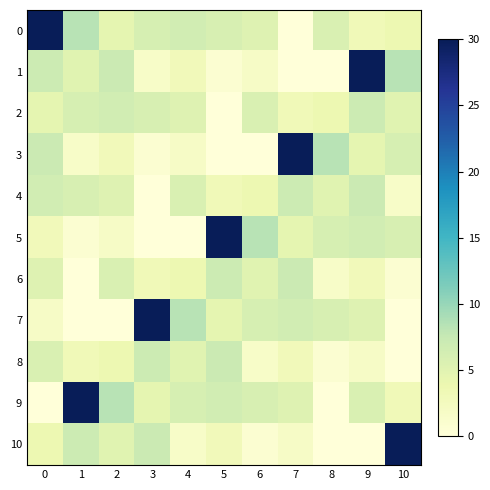

Reading left to right, list all the values displayed in this chart.

0: 0=30.0	1=8.2	2=4.6	3=6.0	4=6.5	5=5.9	6=5.2	7=0.0	8=5.7	9=3.2	10=3.7
1: 0=6.9	1=4.9	2=7.1	3=1.6	4=2.8	5=0.7	6=1.8	7=0.0	8=0.0	9=30.0	10=8.2
2: 0=4.6	1=6.0	2=6.5	3=5.9	4=5.2	5=0.0	6=5.7	7=3.2	8=3.7	9=6.9	10=4.9
3: 0=7.1	1=1.6	2=2.8	3=0.7	4=1.8	5=0.0	6=0.0	7=30.0	8=8.2	9=4.6	10=6.0
4: 0=6.5	1=5.9	2=5.2	3=0.0	4=5.7	5=3.2	6=3.7	7=6.9	8=4.9	9=7.1	10=1.6
5: 0=2.8	1=0.7	2=1.8	3=0.0	4=0.0	5=30.0	6=8.2	7=4.6	8=6.0	9=6.5	10=5.9
6: 0=5.2	1=0.0	2=5.7	3=3.2	4=3.7	5=6.9	6=4.9	7=7.1	8=1.6	9=2.8	10=0.7
7: 0=1.8	1=0.0	2=0.0	3=30.0	4=8.2	5=4.6	6=6.0	7=6.5	8=5.9	9=5.2	10=0.0
8: 0=5.7	1=3.2	2=3.7	3=6.9	4=4.9	5=7.1	6=1.6	7=2.8	8=0.7	9=1.8	10=0.0
9: 0=0.0	1=30.0	2=8.2	3=4.6	4=6.0	5=6.5	6=5.9	7=5.2	8=0.0	9=5.7	10=3.2
10: 0=3.7	1=6.9	2=4.9	3=7.1	4=1.6	5=2.8	6=0.7	7=1.8	8=0.0	9=0.0	10=30.0